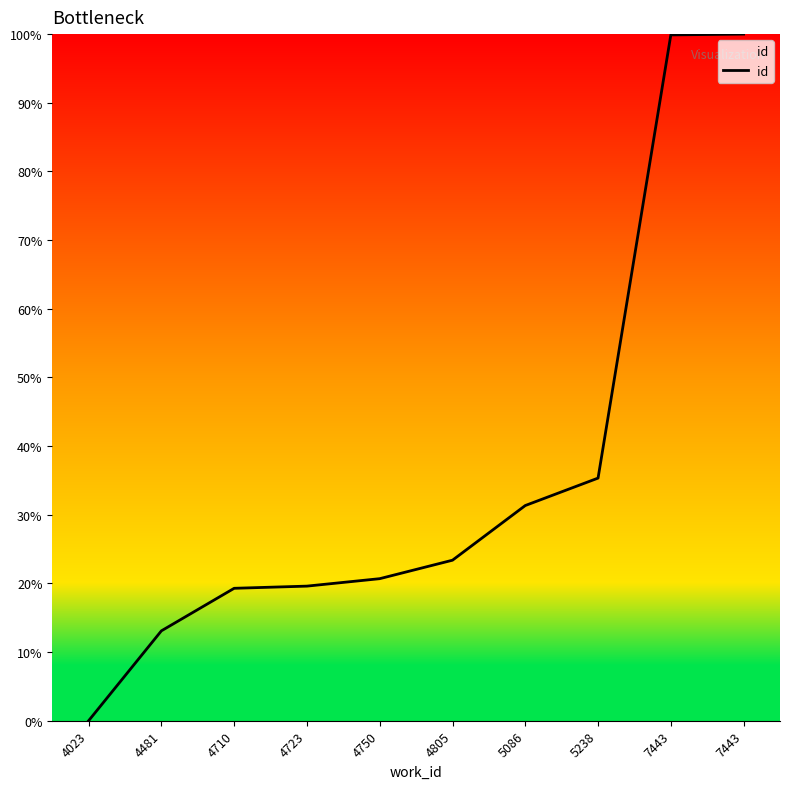

Does the chart display data point markers on the line(s)?

No